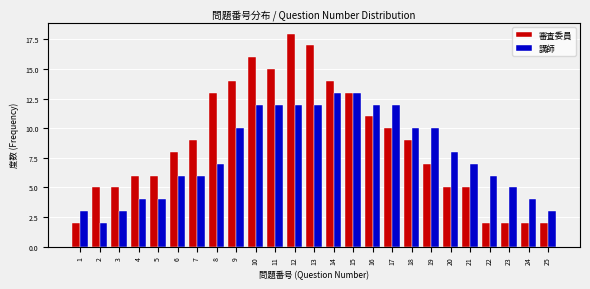

Is it true that 講師 equals 3 at 3?

True